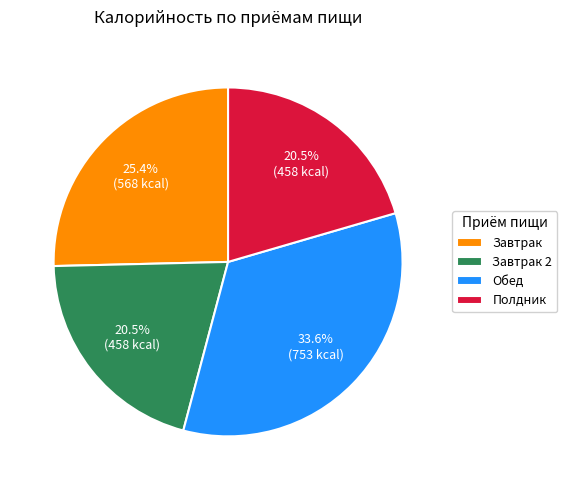

To the nearest percent, what is the difference between the largest and smallest slice percentages?

13%